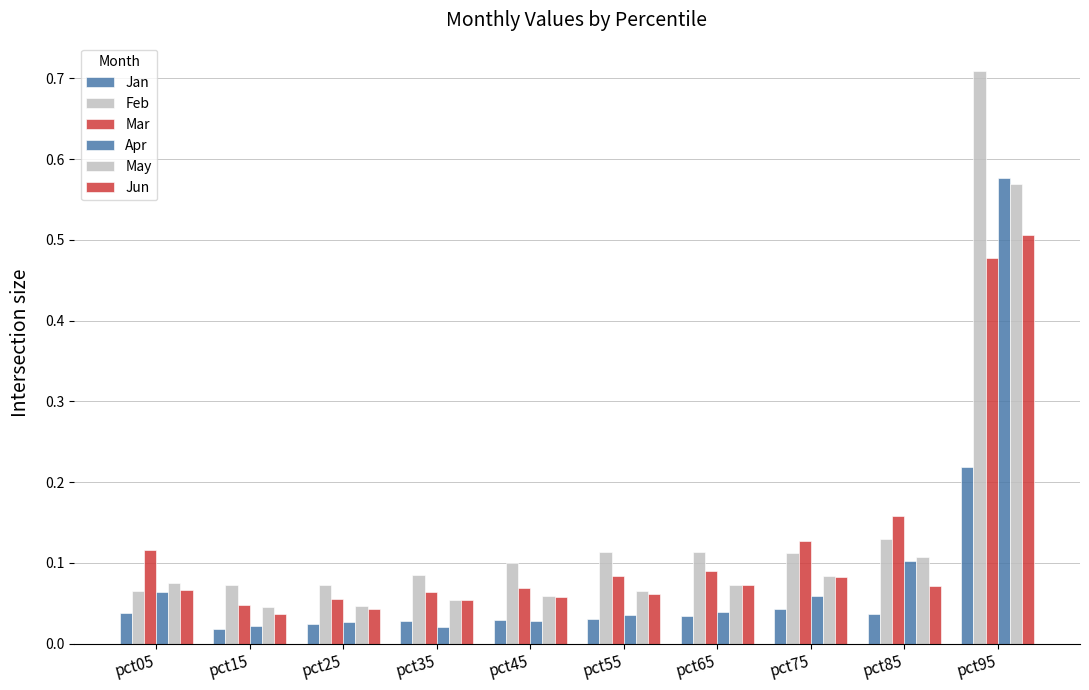

How many data points does each series have?

10